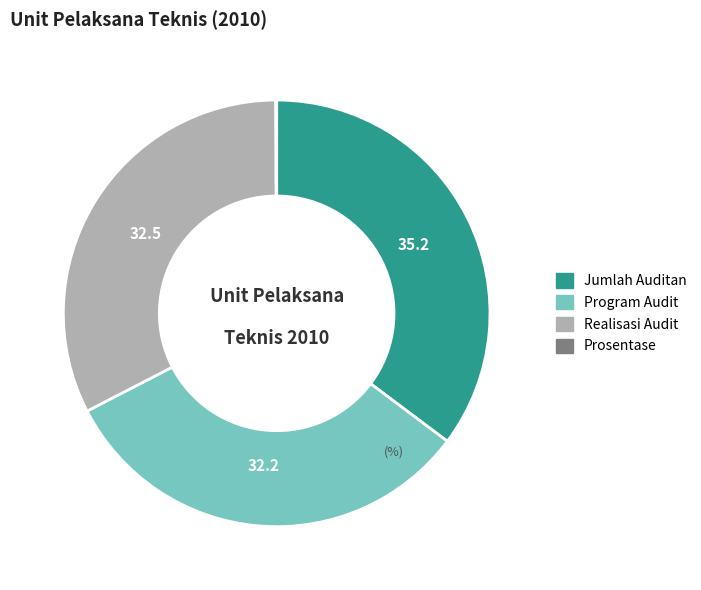

Is it true that Jumlah Auditan is 27% of the pie?

False